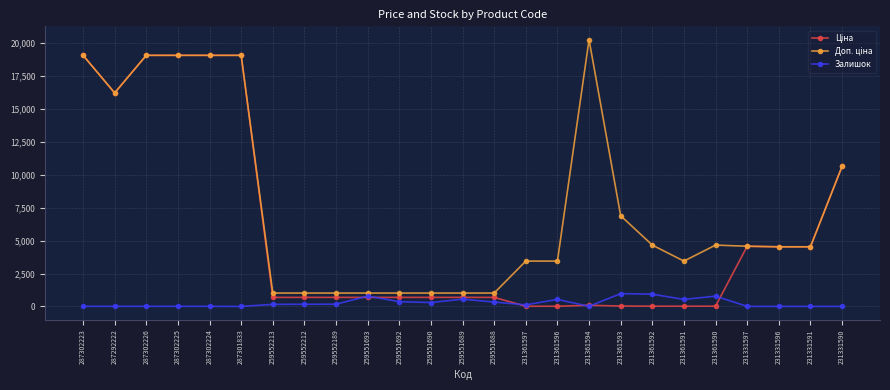

True or false: Залишок has a value of 786.0 at 259551693.

True